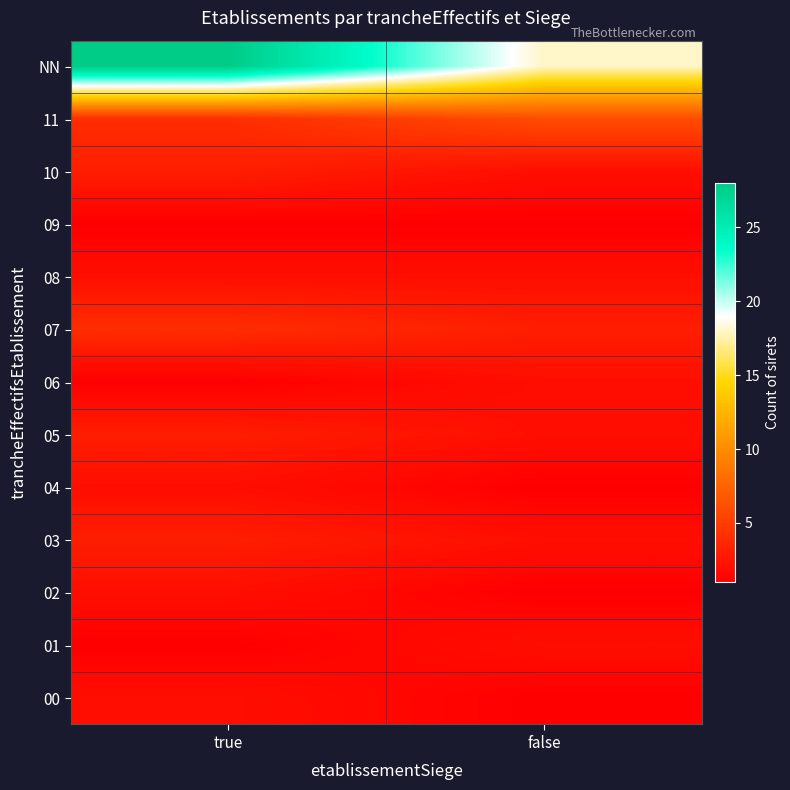

Which has a higher value, false or true?

true